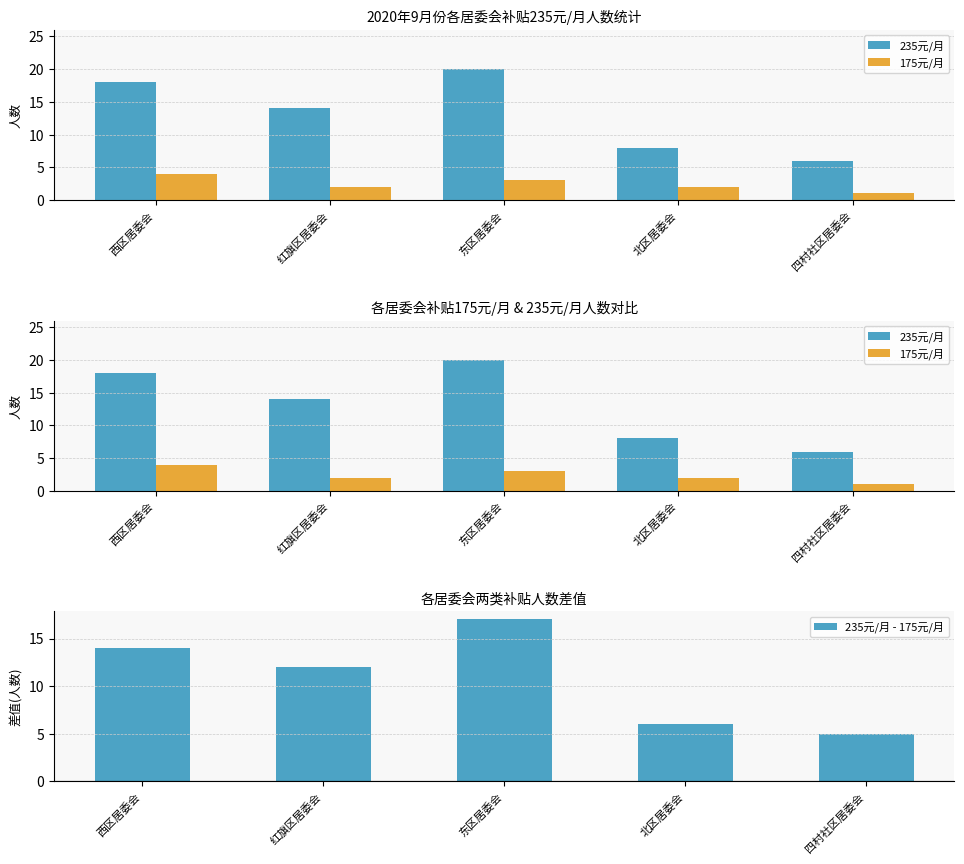

Where does the 235元/月 series first go above 14?

西区居委会